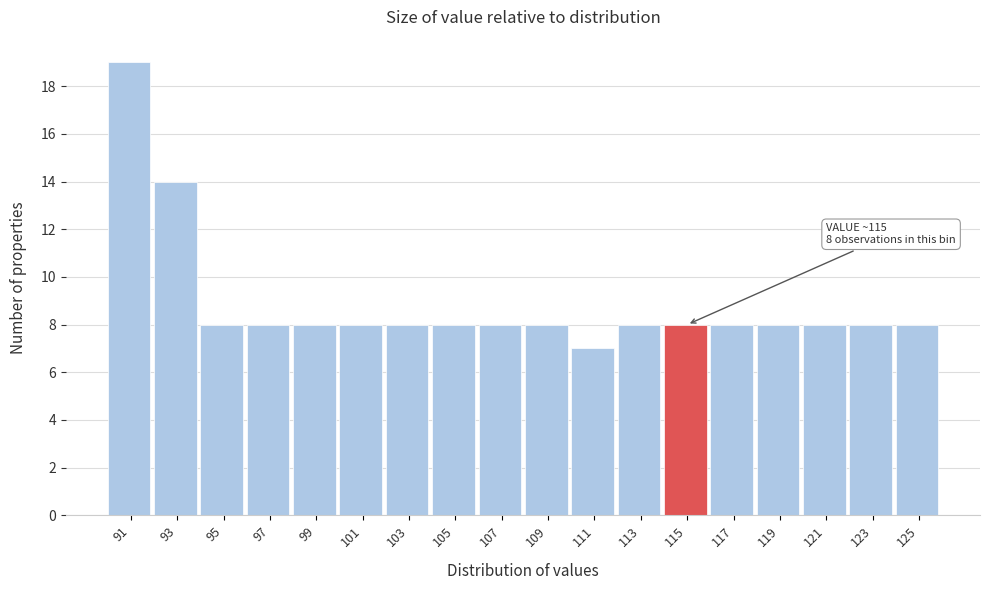

Reading left to right, what are all the values shown in this chart?

91=19	93=14	95=8	97=8	99=8	101=8	103=8	105=8	107=8	109=8	111=7	113=8	115=8	117=8	119=8	121=8	123=8	125=8